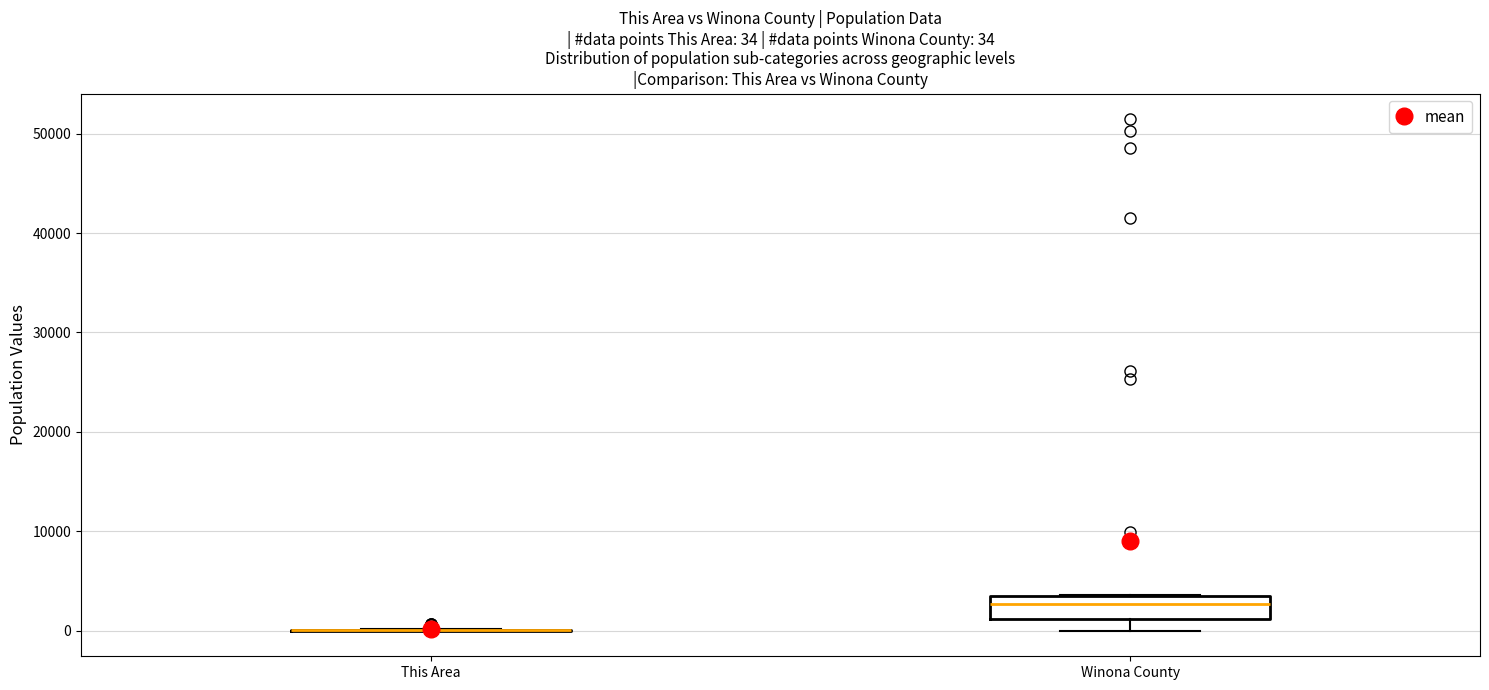

Comparing the boxes themselves (not the whiskers), which one is the tallest?

Winona County